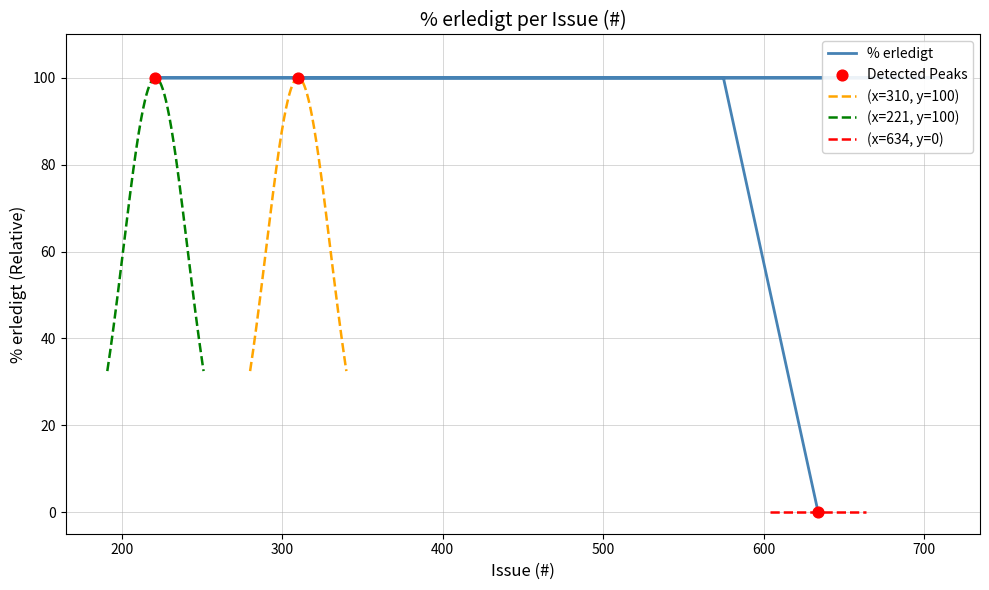

Approximately how many times larger is the value at 688 compared to 221?

1.0